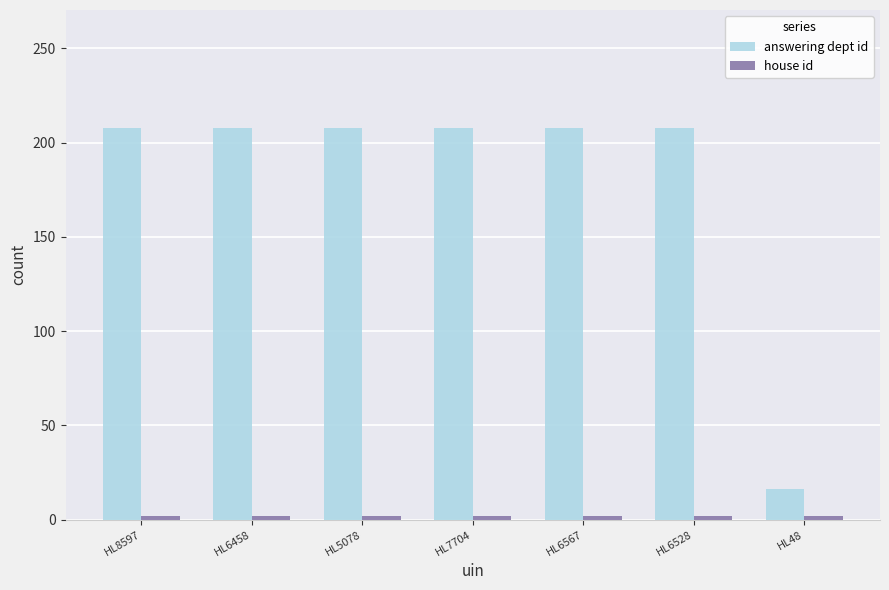

Does the chart contain stacked bars?

No